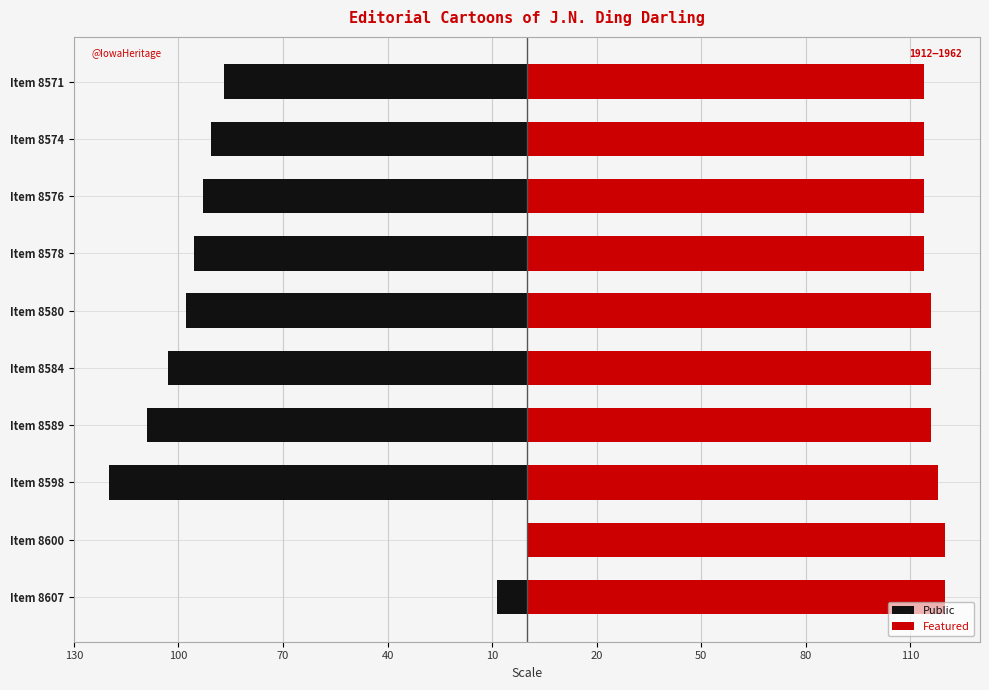

Between Item 8578 and Item 8584, which is larger?

Item 8578